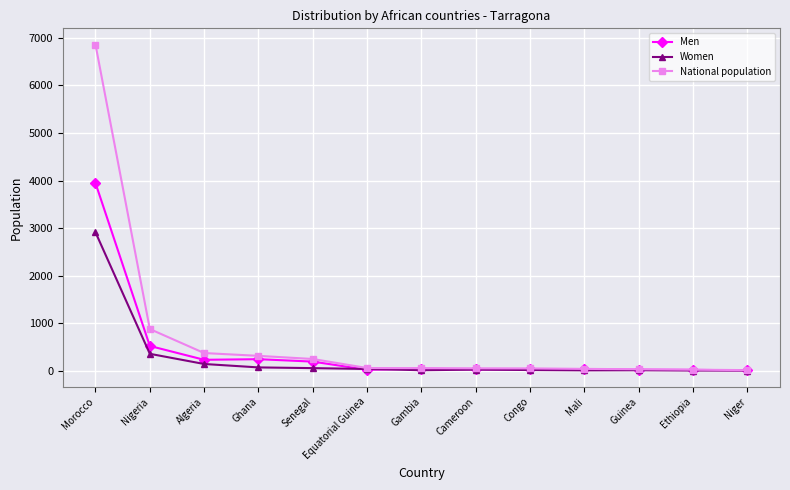

Does the chart display data point markers on the line(s)?

Yes